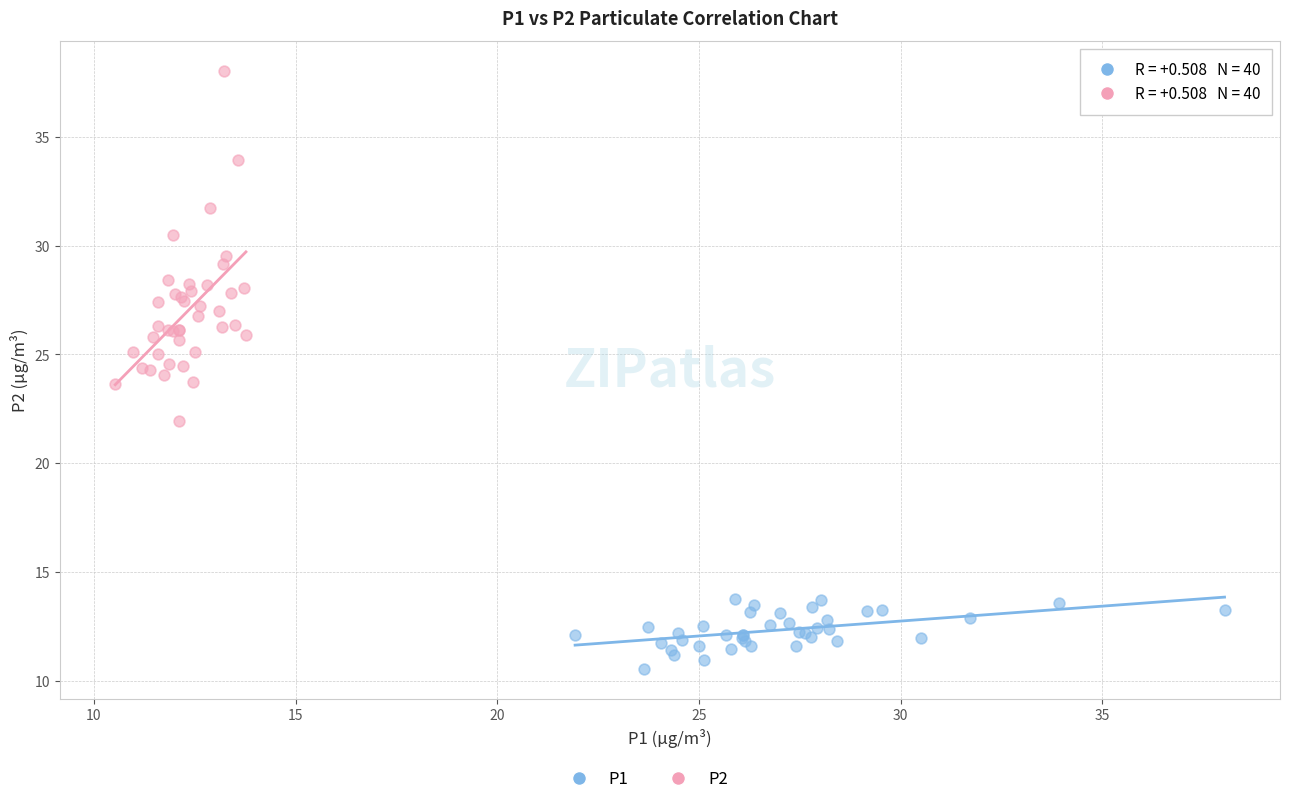

Which series contains the highest Y value?

P2